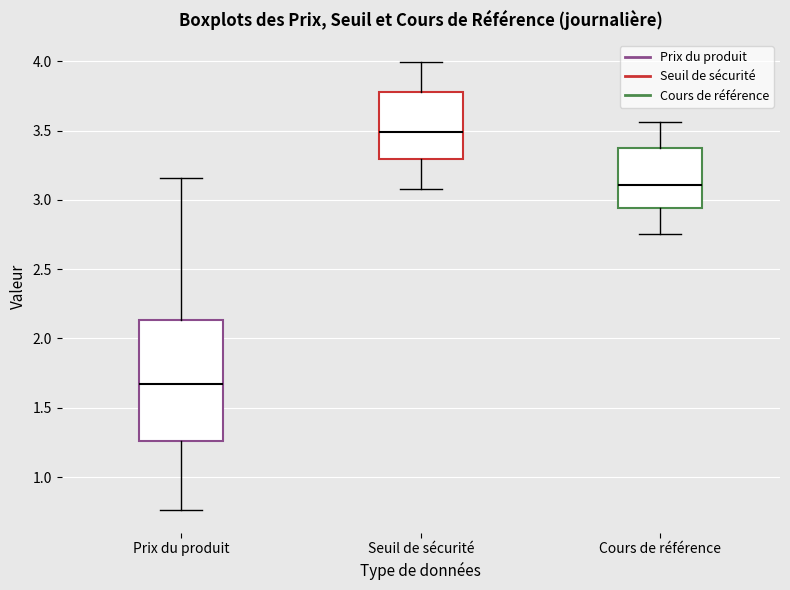

Which box's median line is the lowest?

Prix du produit